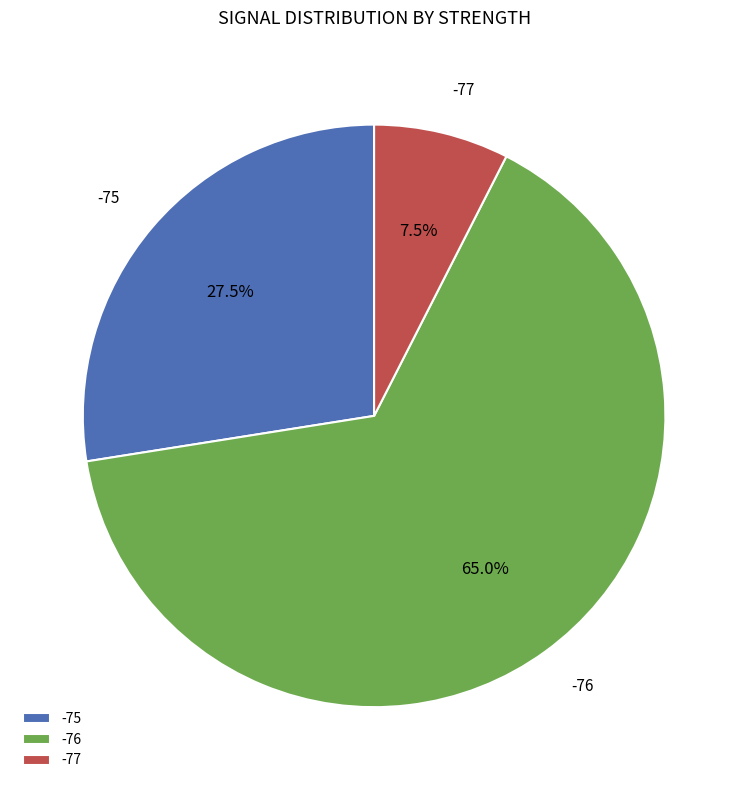

How many slices are in this pie chart?

3